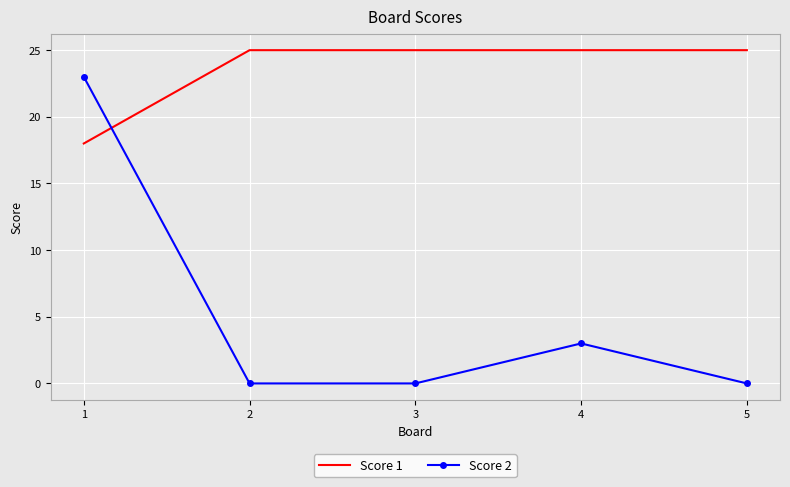

List the series in order of their peak value, lowest first.

Score 2, Score 1